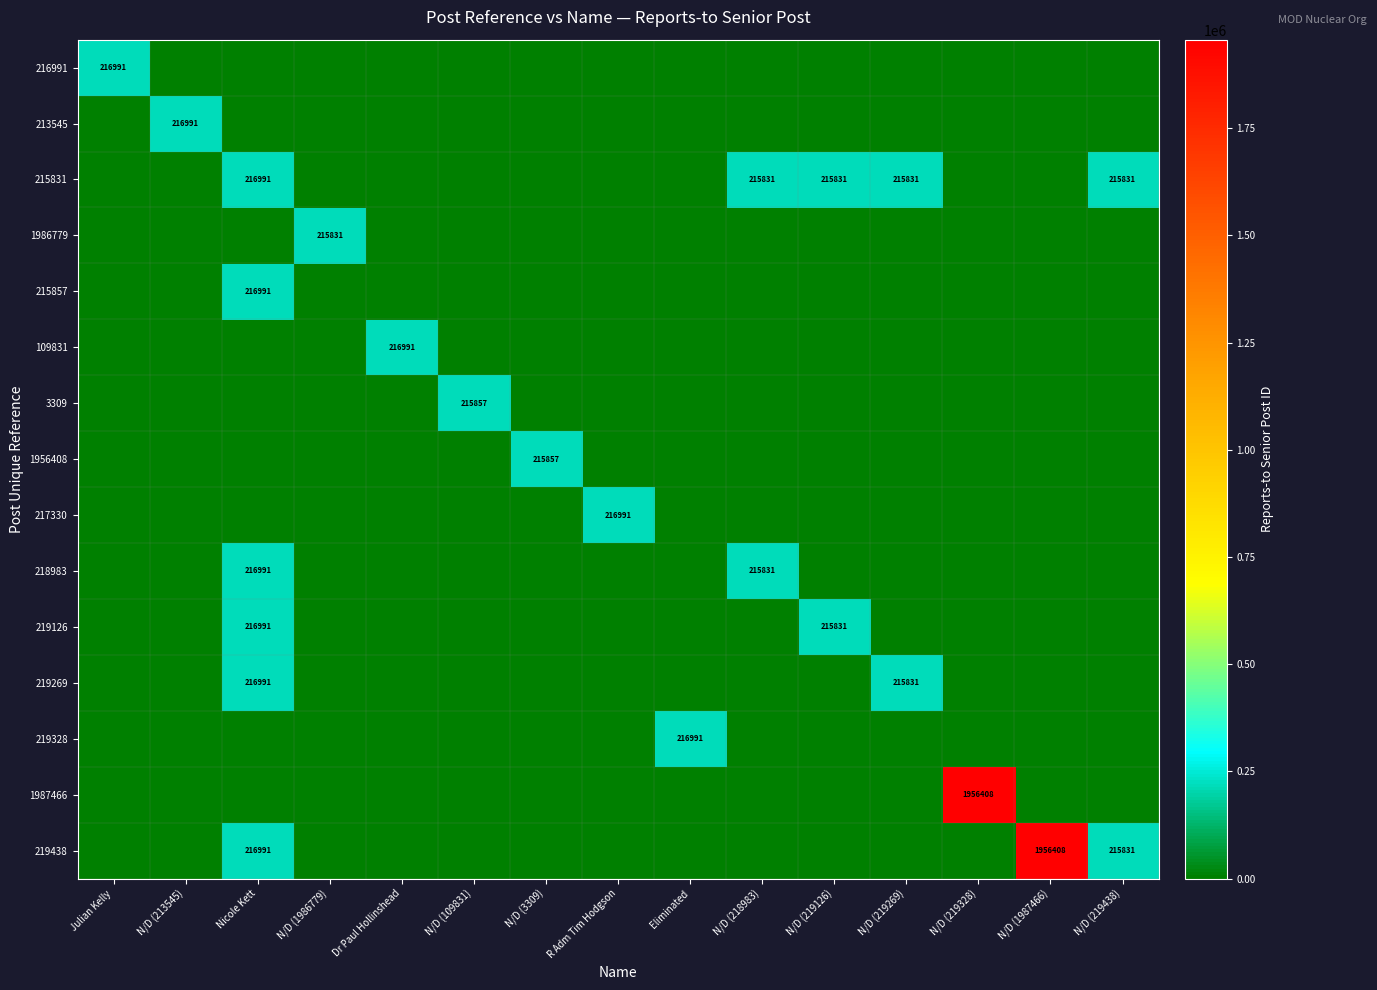

At how many categories does at least one series exceed 459123?

2